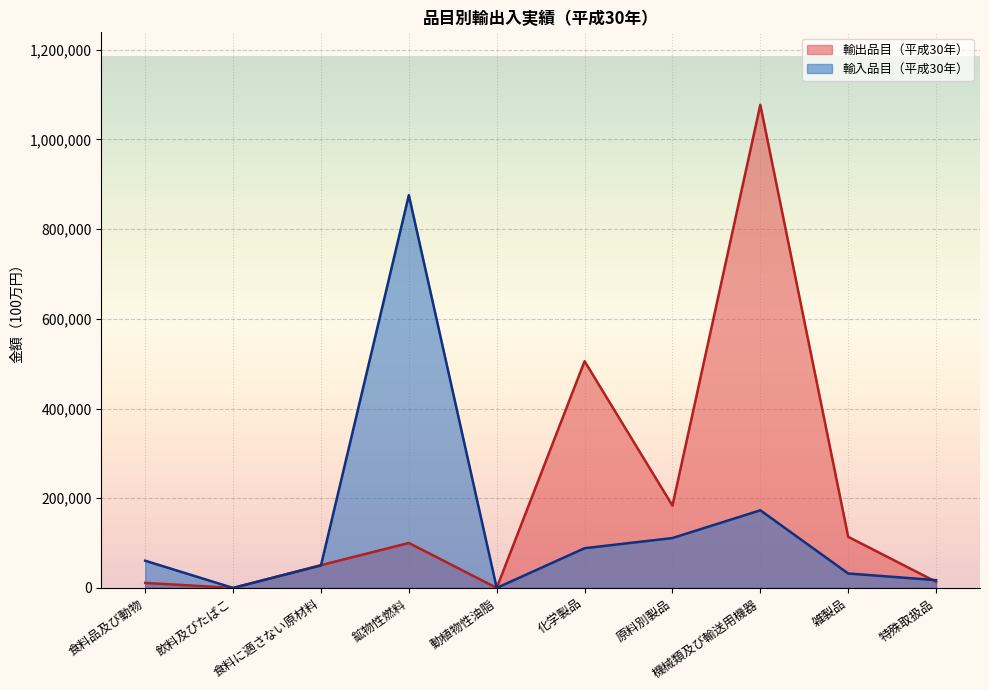

At 飲料及びたばこ, list the series in order from smallest to largest.

輸入品目, 輸出品目